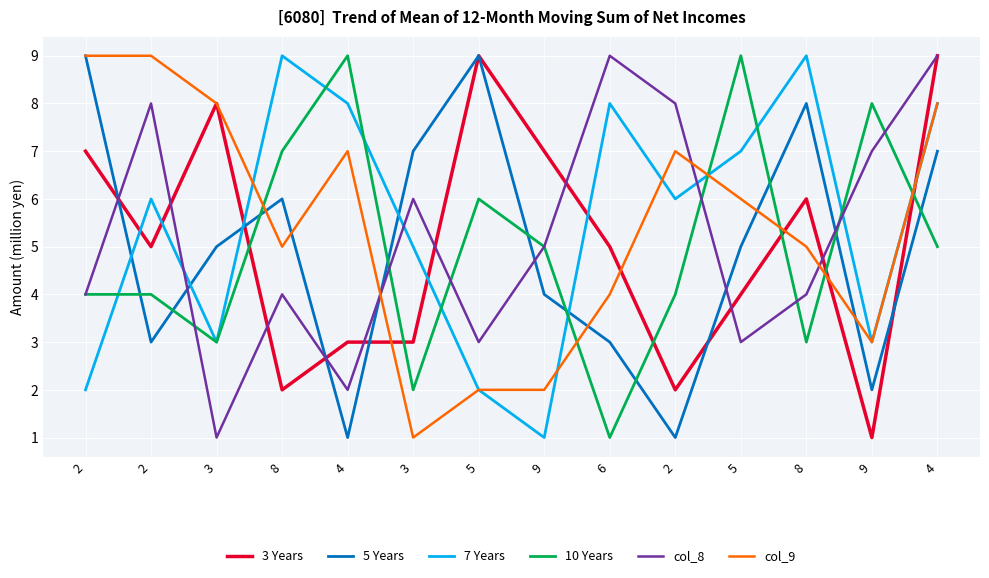

Reading left to right, extract all data points from this chart.

3 Years: 7	5	8	2	3	3	9	7	5	2	4	6	1	9
5 Years: 9	3	5	6	1	7	9	4	3	1	5	8	2	7
7 Years: 2	6	3	9	8	5	2	1	8	6	7	9	3	8
10 Years: 4	4	3	7	9	2	6	5	1	4	9	3	8	5
col_8: 4	8	1	4	2	6	3	5	9	8	3	4	7	9
col_9: 9	9	8	5	7	1	2	2	4	7	6	5	3	8